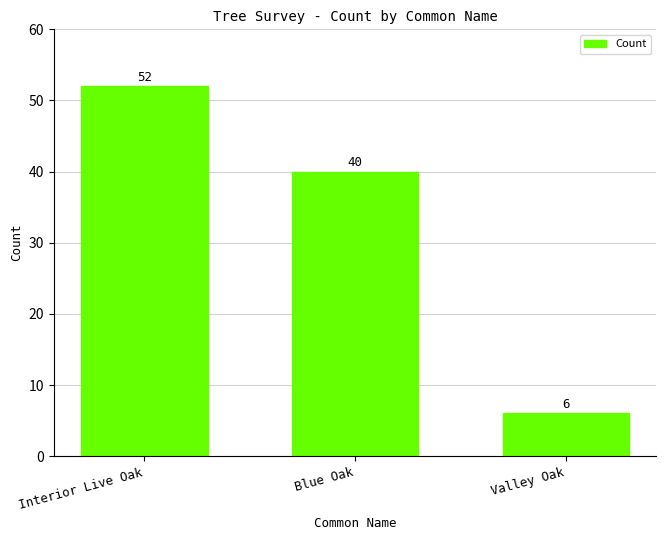

Count the number of categories in the chart.

3